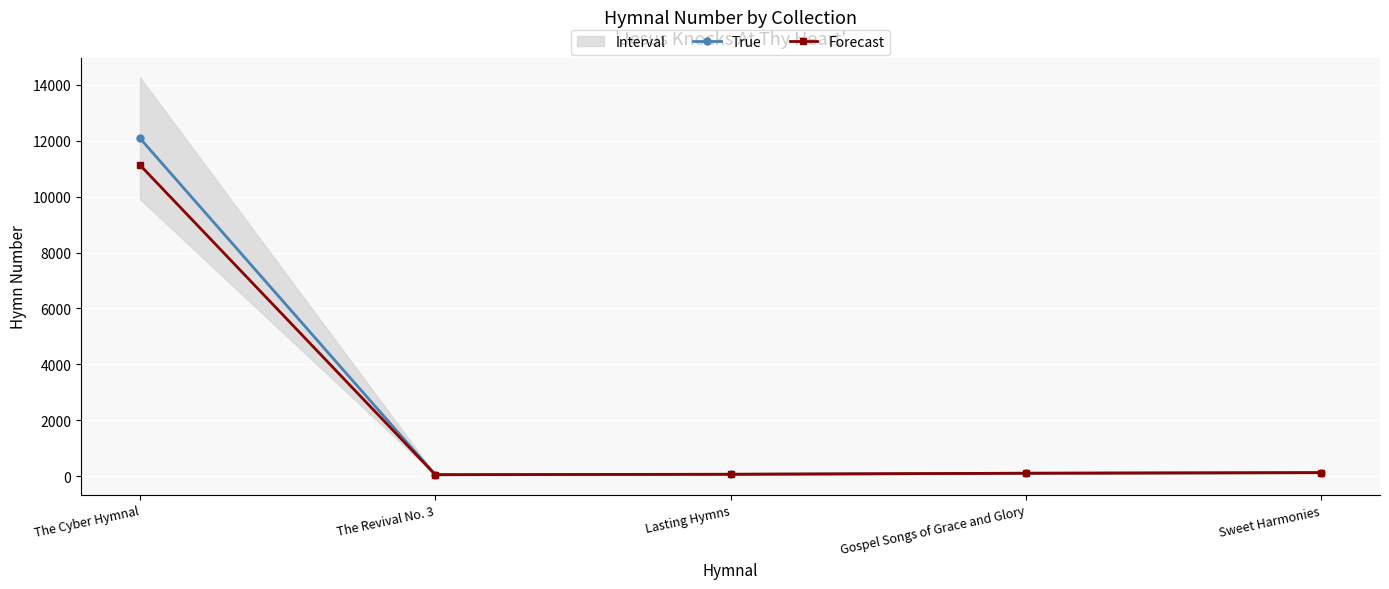

What is the minimum value shown in the chart?

50.0